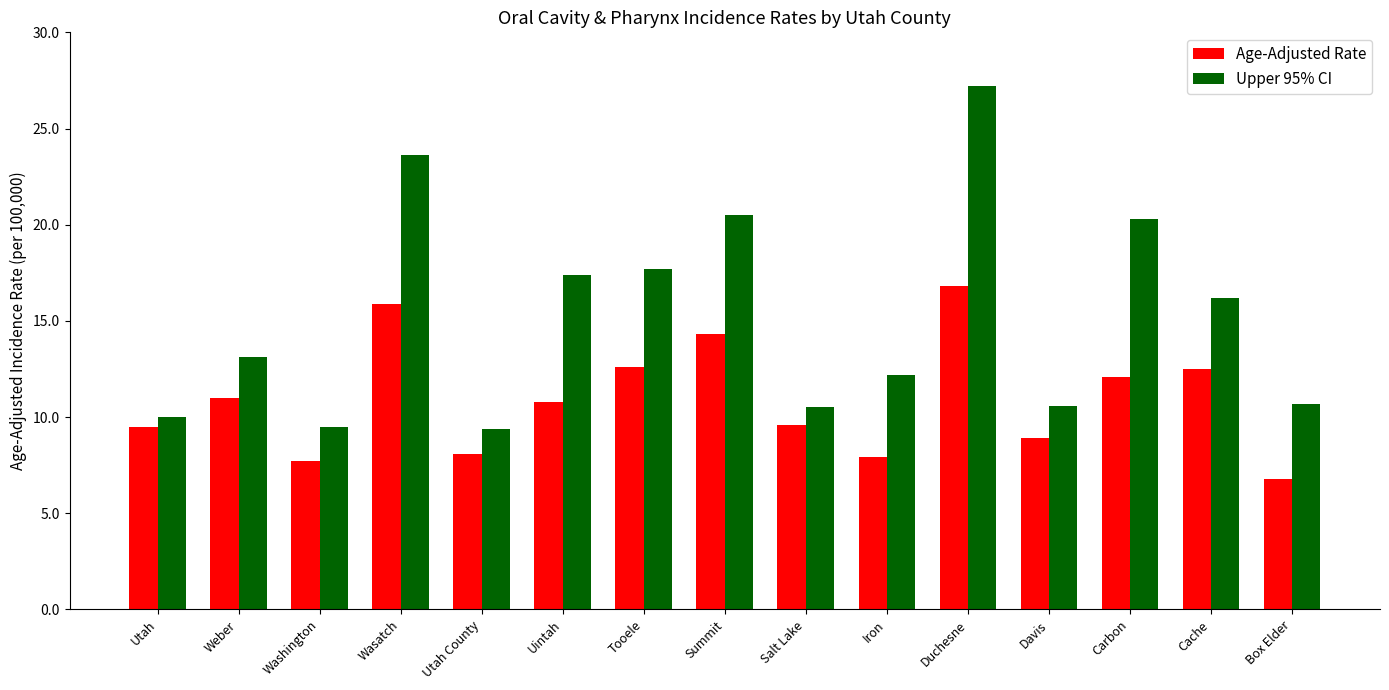

Which category has the highest value in the Age-Adjusted Rate series?

Duchesne